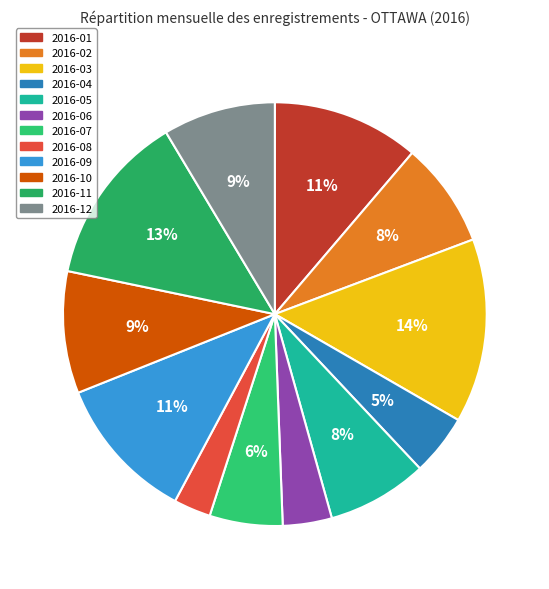

To the nearest percent, what portion does 2016-10 represent?

9%